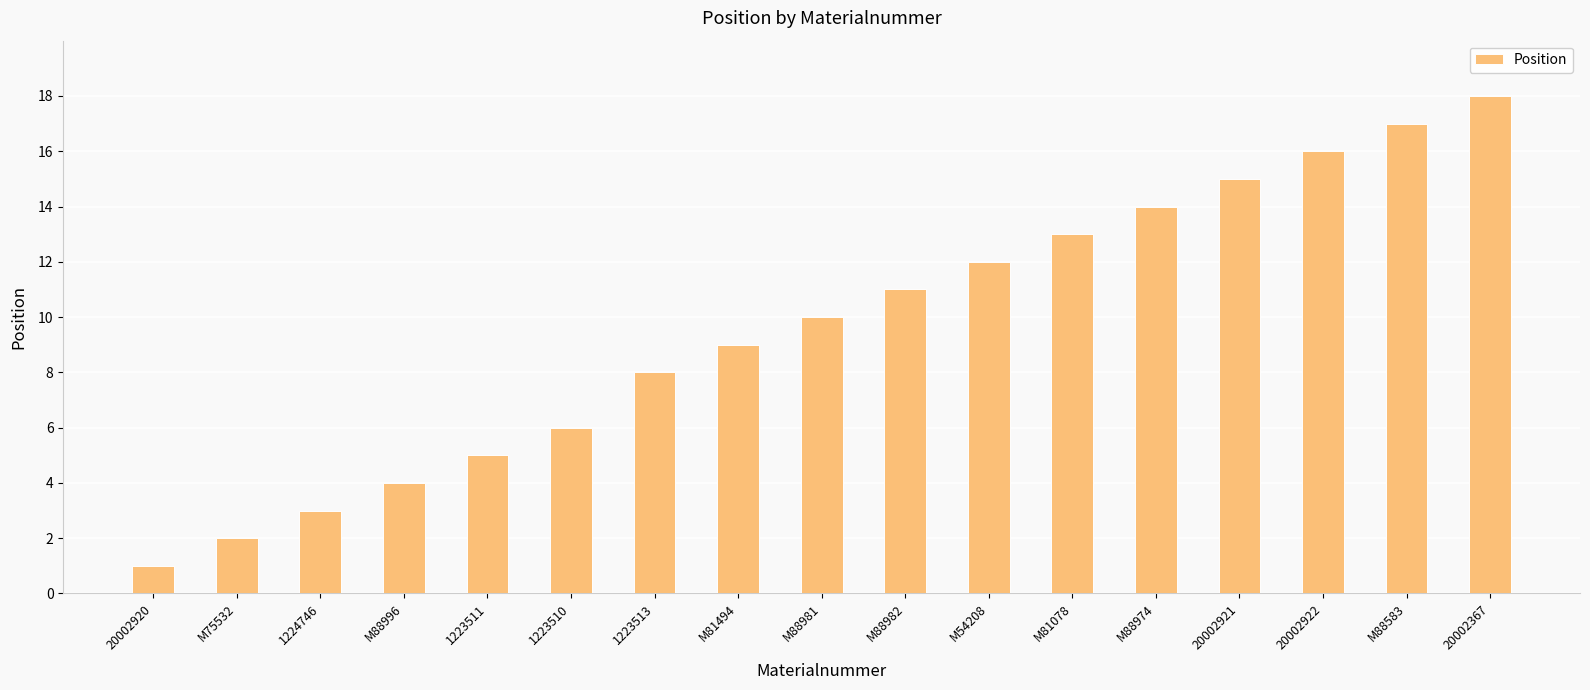

The value at M75532 is 3. True or false?

False